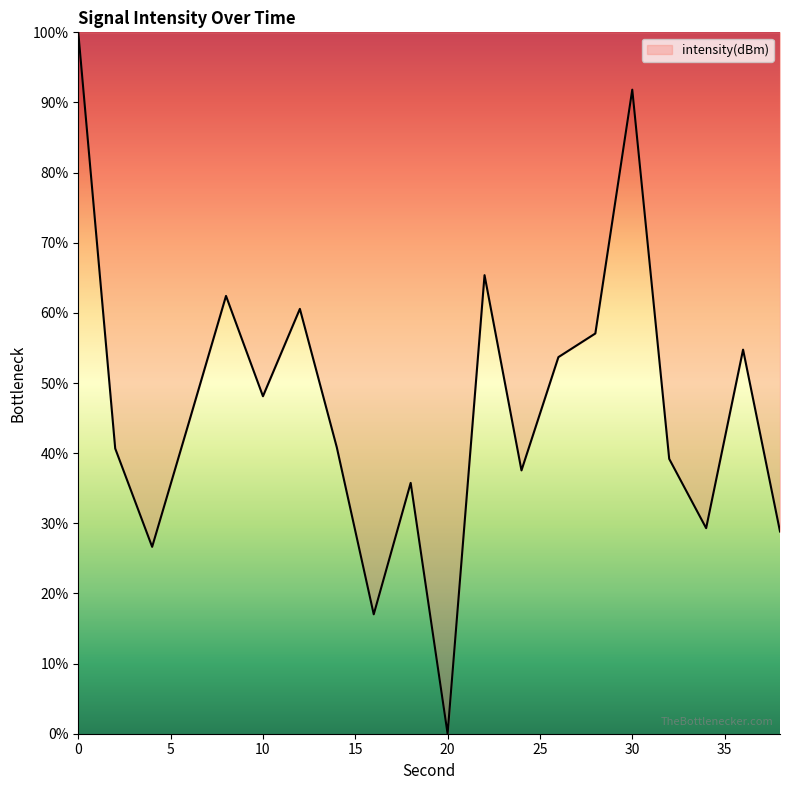

What is the difference between the maximum and minimum values?

100.0